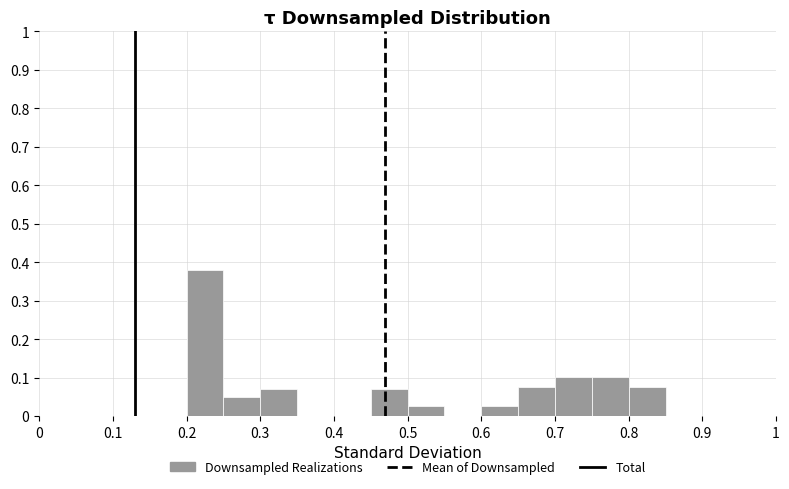

Which range on the x-axis has the tallest bar?

0.20 to 0.25